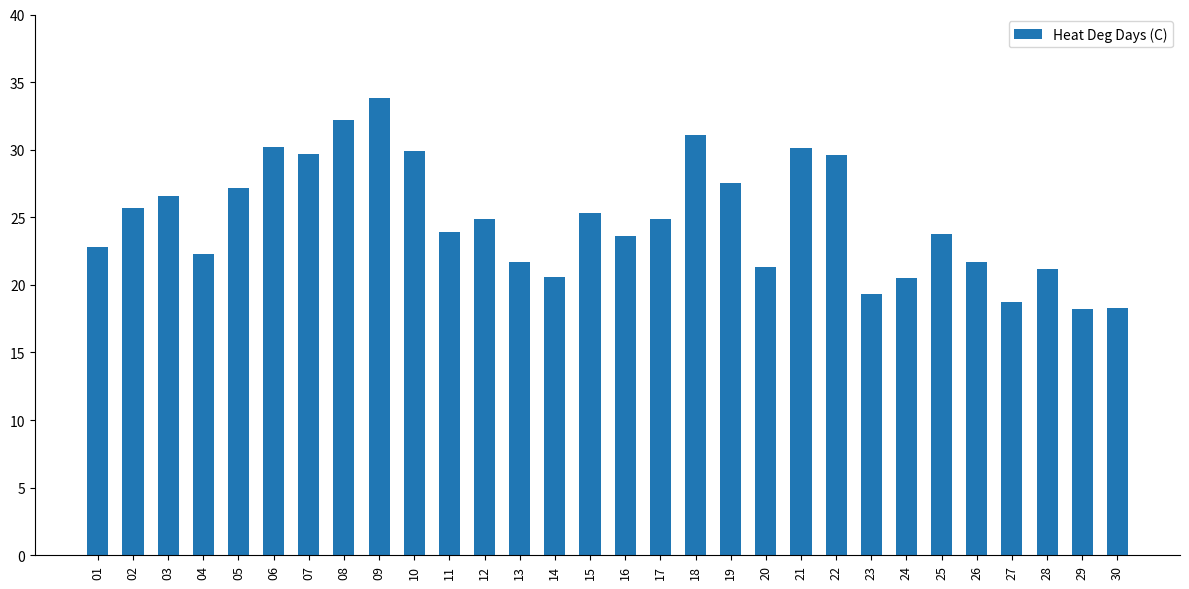

What is the difference between the values at 23 and 10?

10.6